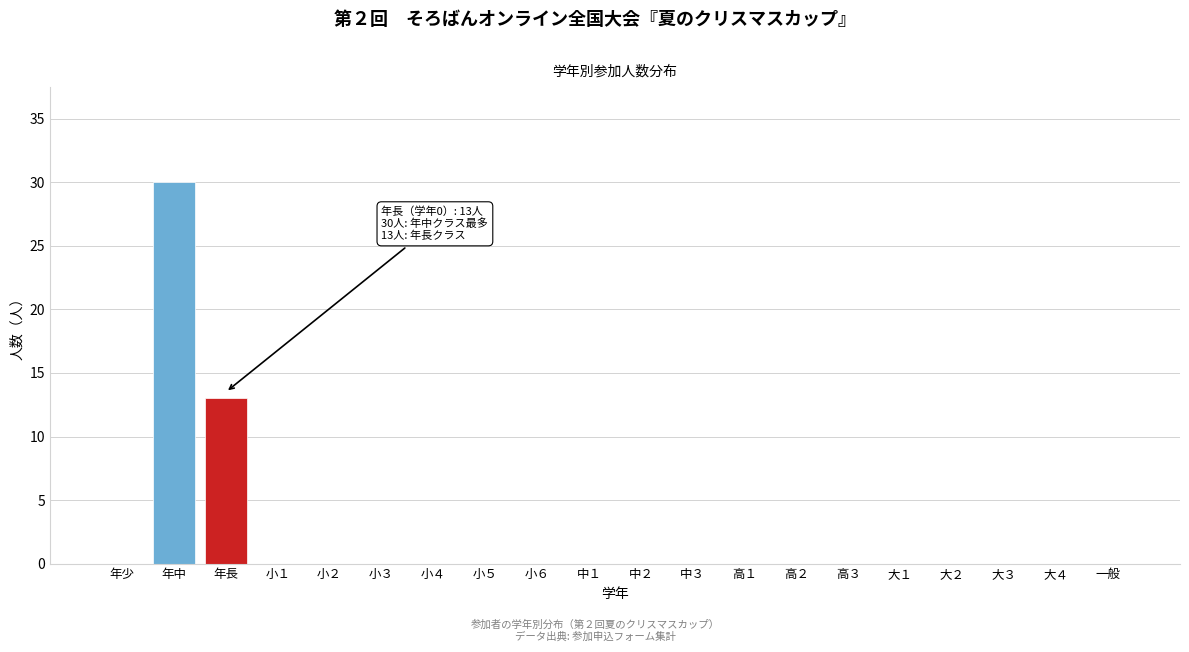

Reading left to right, extract all data points from this chart.

年少=0	年中=30	年長=13	小１=0	小２=0	小３=0	小４=0	小５=0	小６=0	中１=0	中２=0	中３=0	高１=0	高２=0	高３=0	大１=0	大２=0	大３=0	大４=0	一般=0